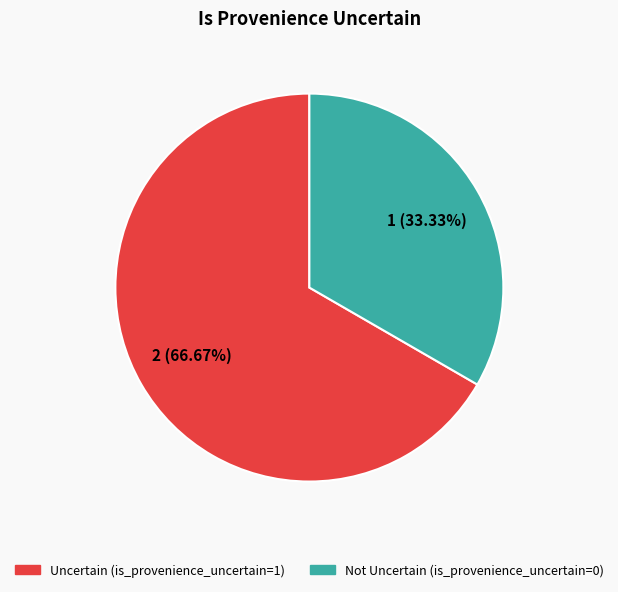

Is there any slice that represents more than half of the pie?

Yes